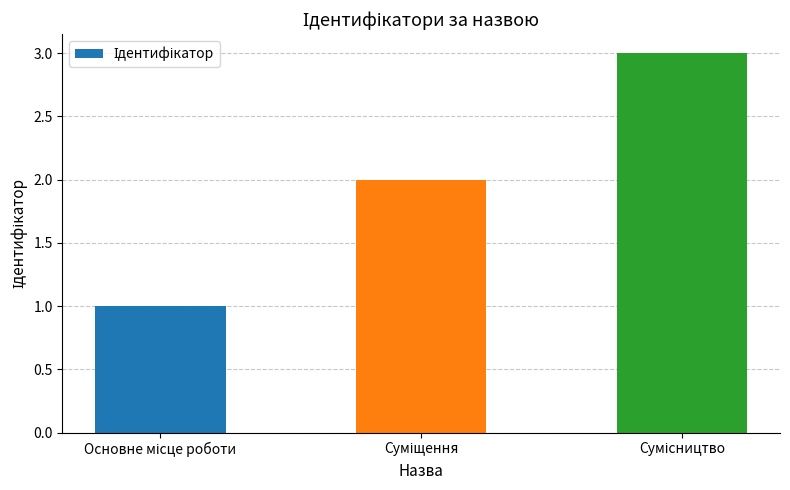

Reading left to right, list all the values displayed in this chart.

1	2	3